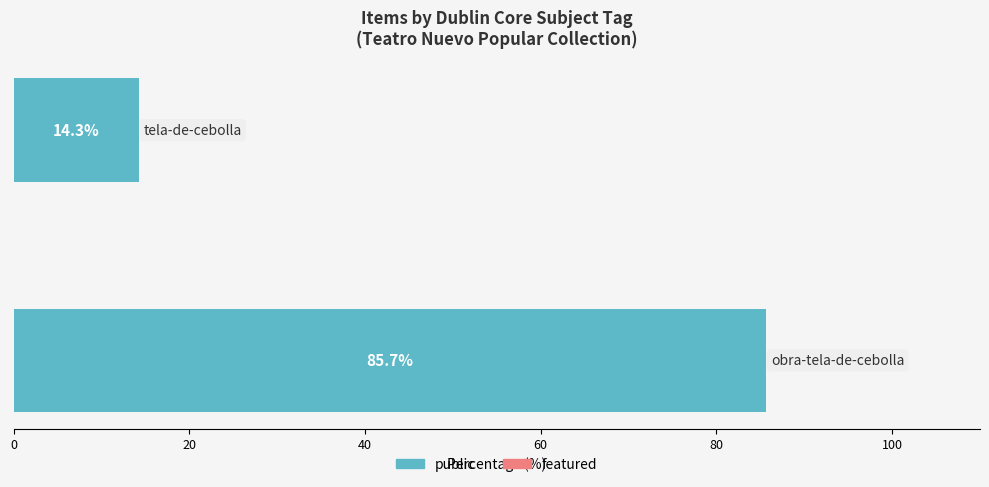

What is the sum of all values?

100.0